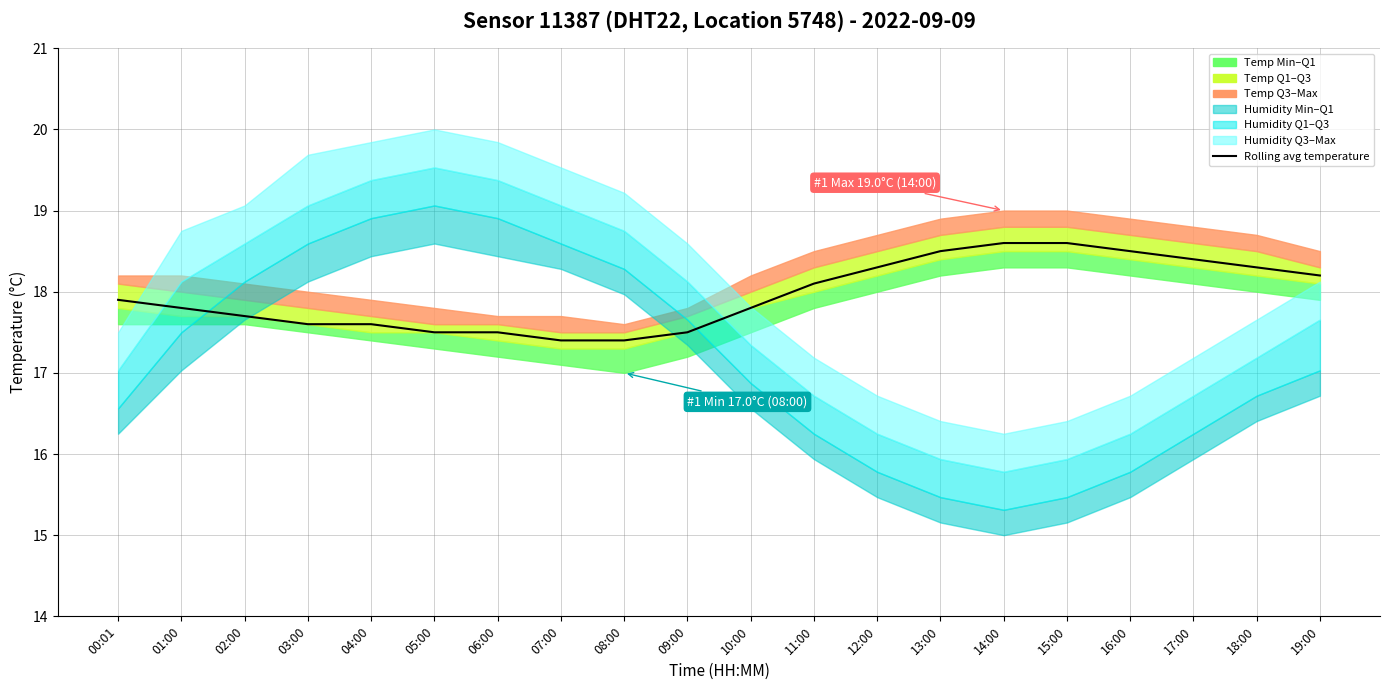

What is the label of the 9th point from the left?

08:00